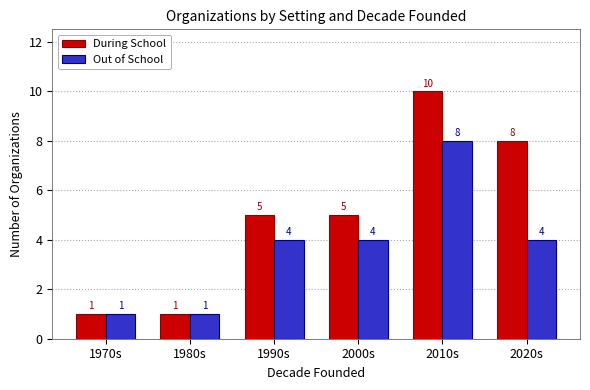

At how many categories does at least one series exceed 2?

4